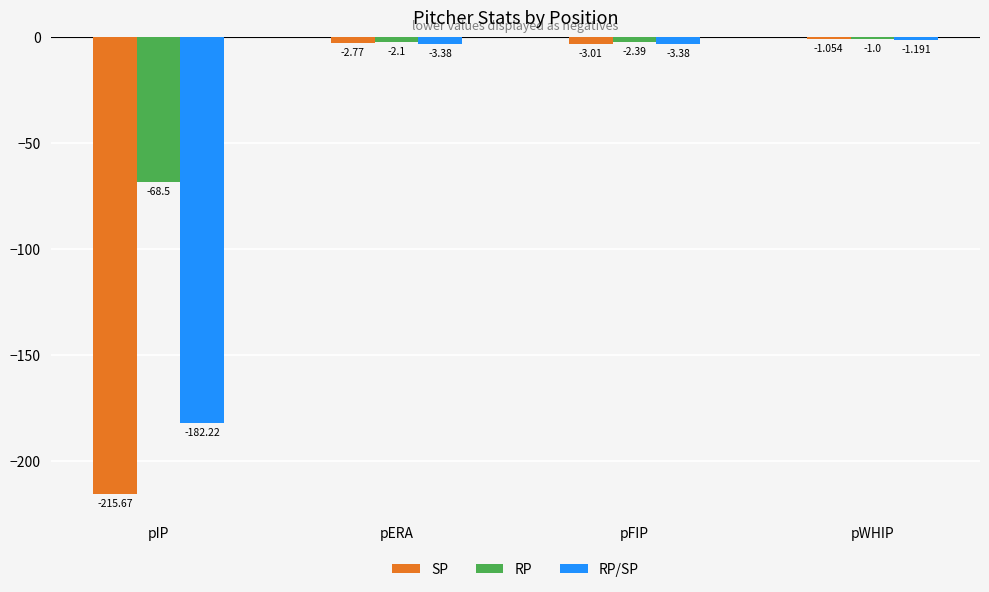

What is the approximate value of SP at pFIP?

-3.0